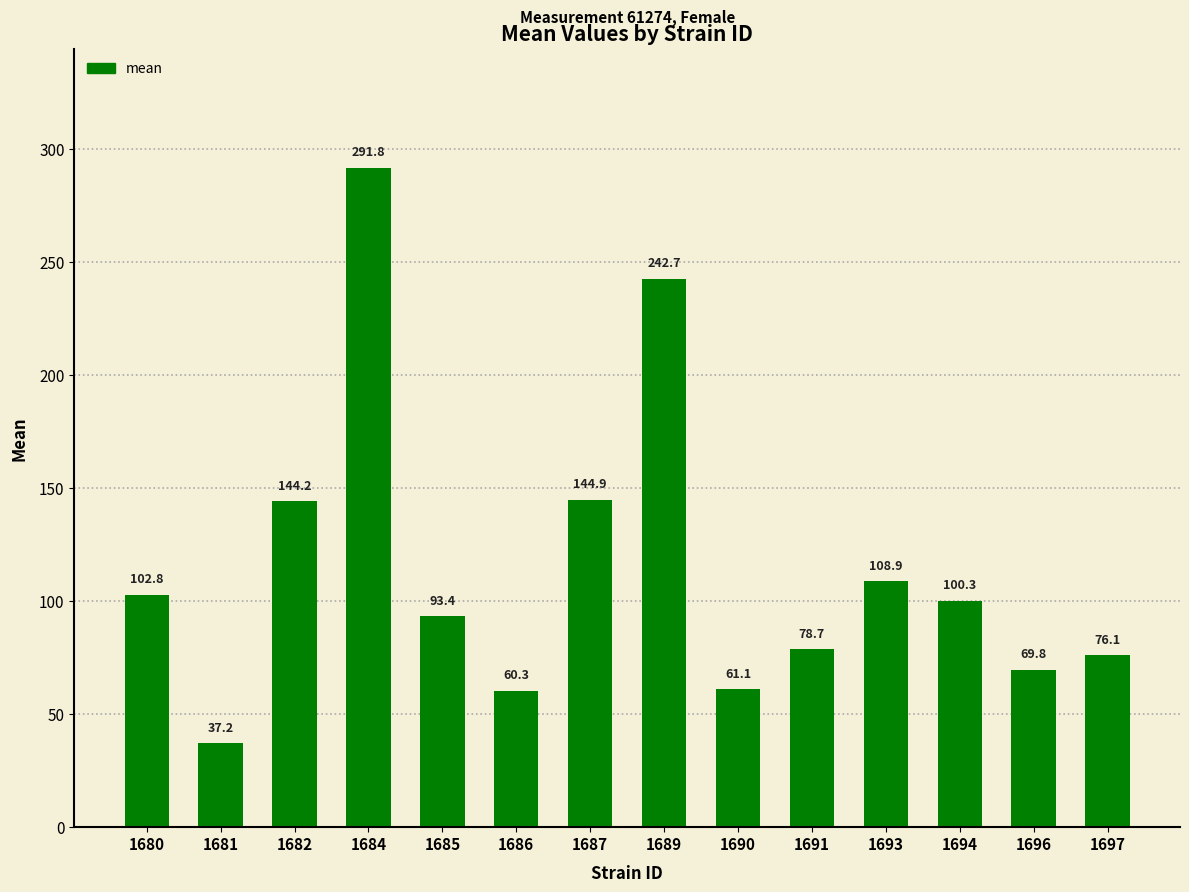

The chart shows a value of 76.1 at 1697. True or false?

True